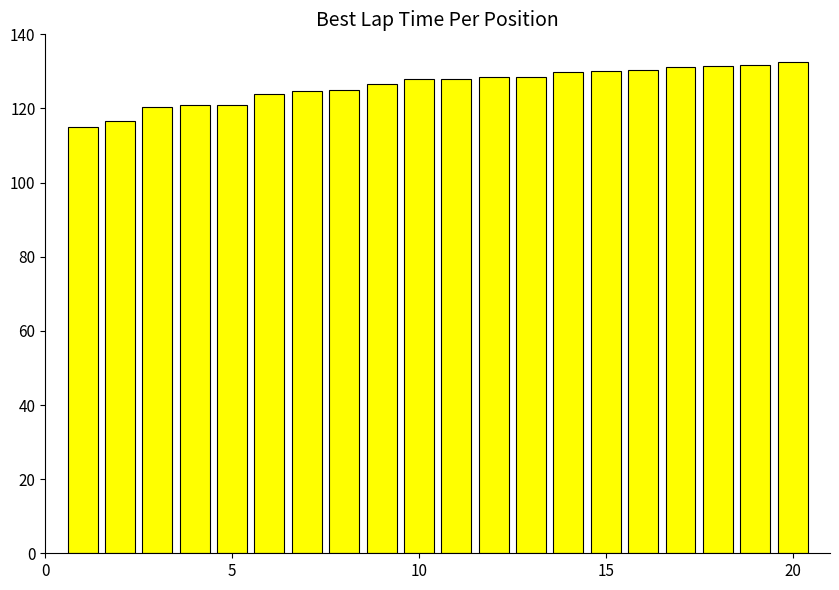

Count the number of data series in this chart.

1